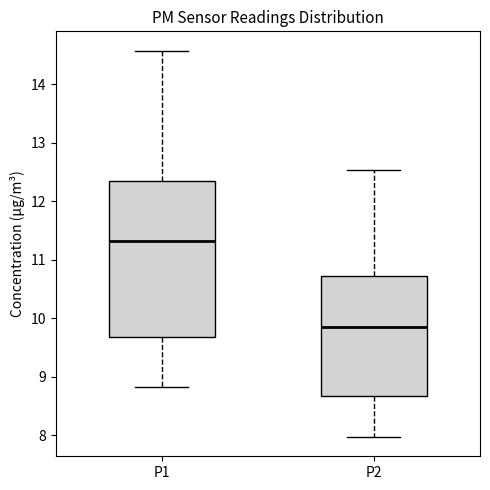

Reading left to right, read every box against the y-axis: the position of its median line, the range the box covers, and the ends of its whiskers. The values are not printed on the chart, so give them approximately, as read against the axis.

P1: median 11.3, box 9.7 to 12.3, whiskers 8.8 to 14.6
P2: median 9.9, box 8.7 to 10.7, whiskers 8.0 to 12.5